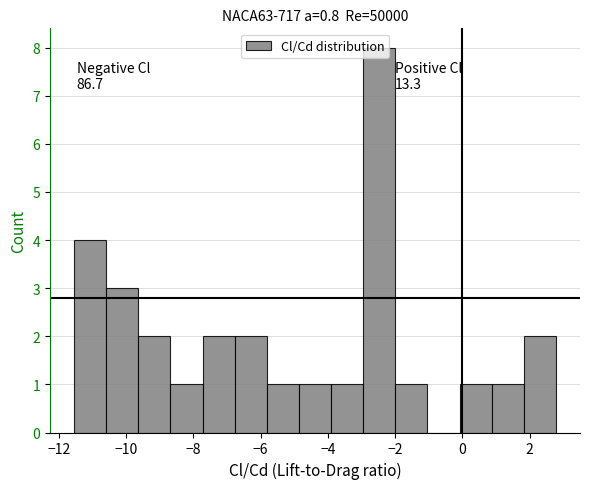

Which range on the x-axis has the tallest bar?

-3.0 to -2.0